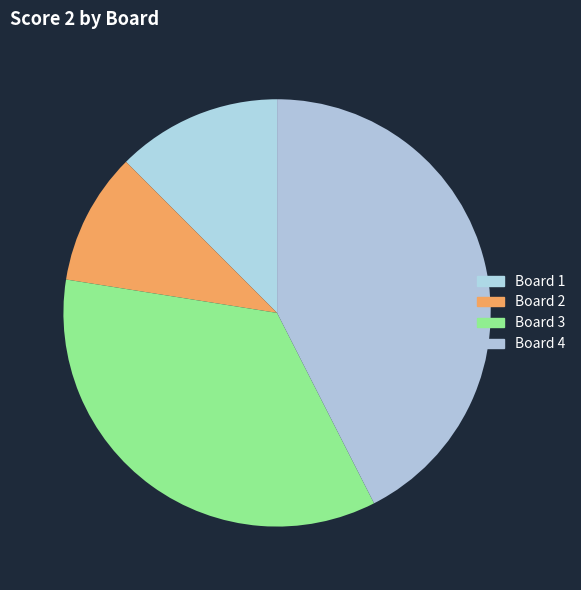

Count the number of slices in the pie.

4